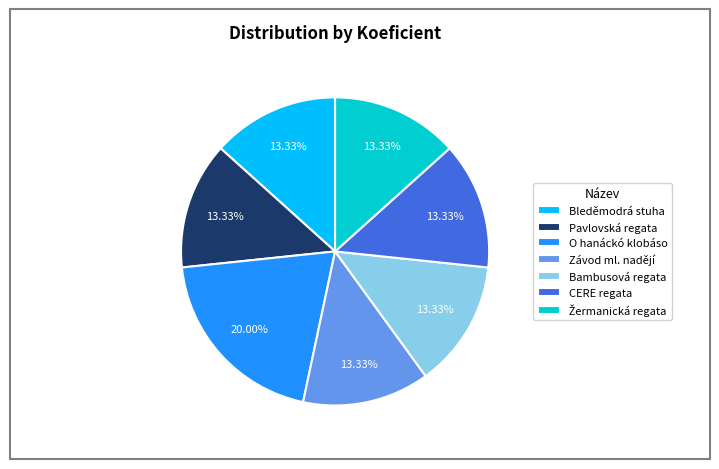

To the nearest percent, what is the average slice percentage?

14%